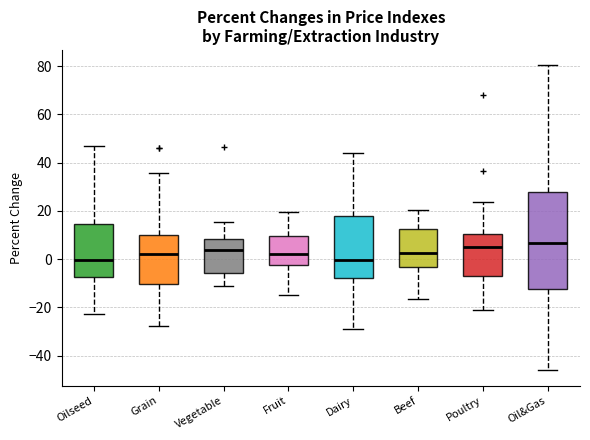

Reading left to right, transcribe this box plot: for each box, give where its median line is, the range the box spans, and where its two whiskers end, as read against the y-axis. The values are not printed on the chart, so give them approximately, as read against the axis.

Oilseed: median 0, box -8 to 14, whiskers -22 to 46
Grain: median 2, box -10 to 10, whiskers -28 to 36
Vegetable: median 4, box -6 to 8, whiskers -12 to 16
Fruit: median 2, box -2 to 10, whiskers -14 to 20
Dairy: median 0, box -8 to 18, whiskers -28 to 44
Beef: median 2, box -4 to 12, whiskers -16 to 20
Poultry: median 6, box -8 to 10, whiskers -22 to 24
Oil&Gas: median 6, box -12 to 28, whiskers -46 to 80